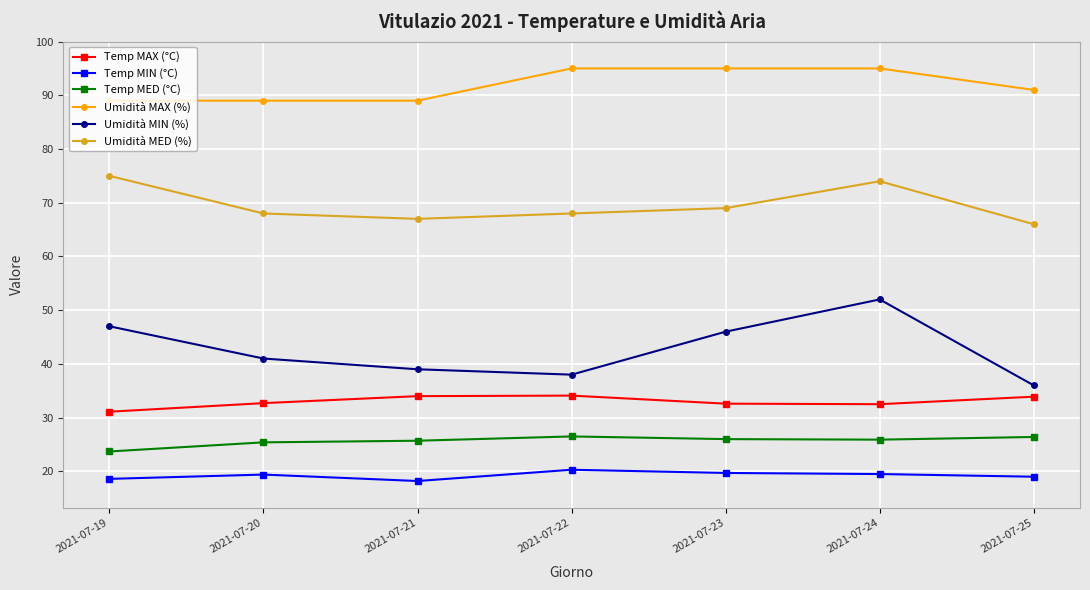

At which category does Umidità MIN (%) reach its first local peak?

2021-07-24